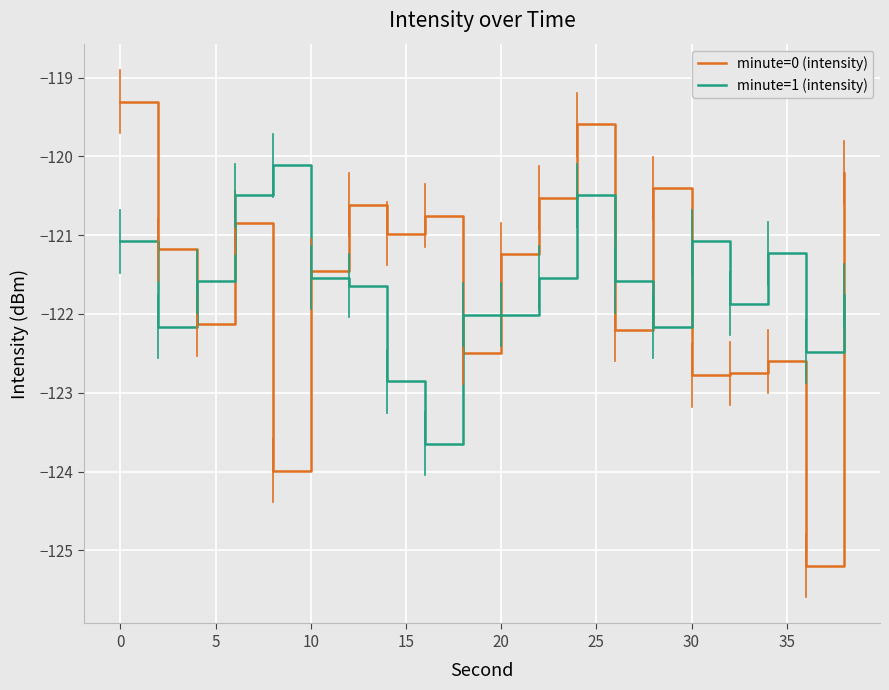

After their last crossing, which series has the higher values: minute=1 (intensity) or minute=0 (intensity)?

minute=0 (intensity)